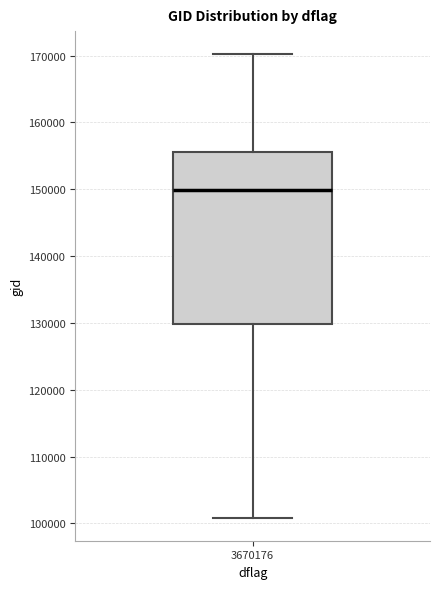

Where is the upper edge of the box at x = 3670176 on the y-axis? The values are not printed on the chart, so give them approximately, as read against the axis.

156000